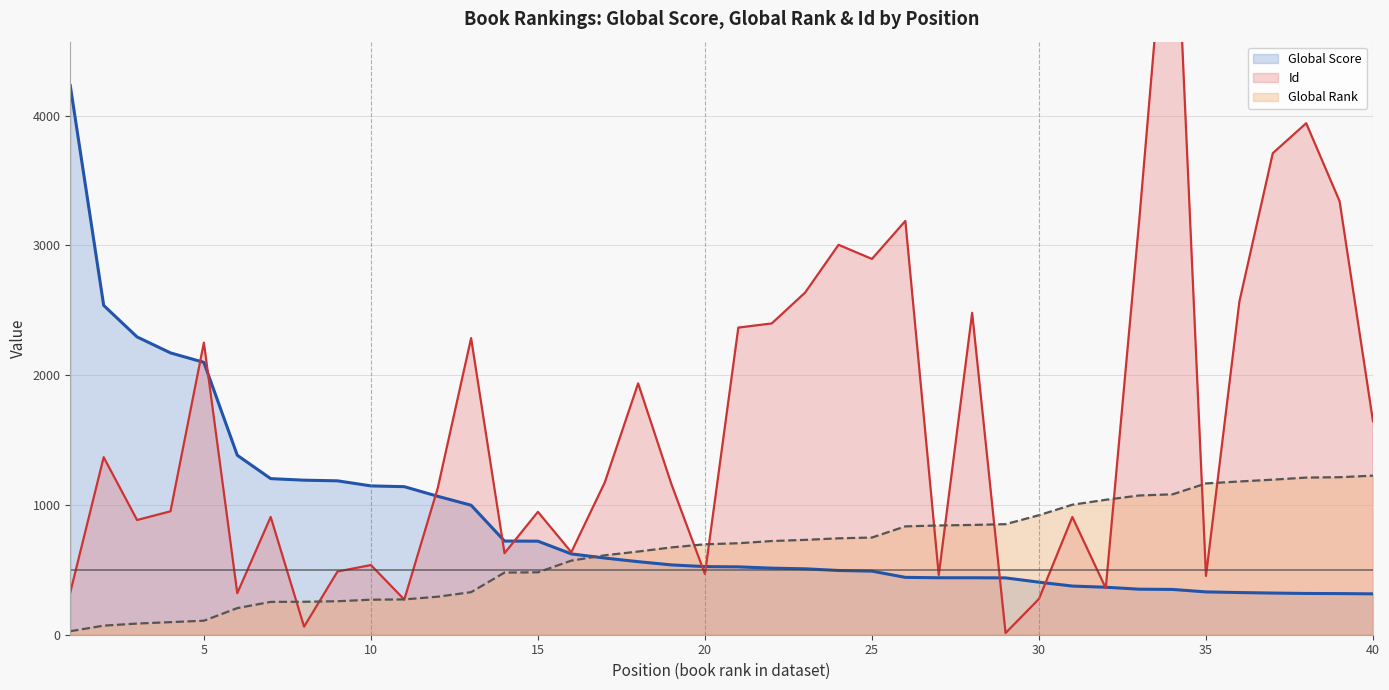

The Global Score series shows 777 at 19. True or false?

False